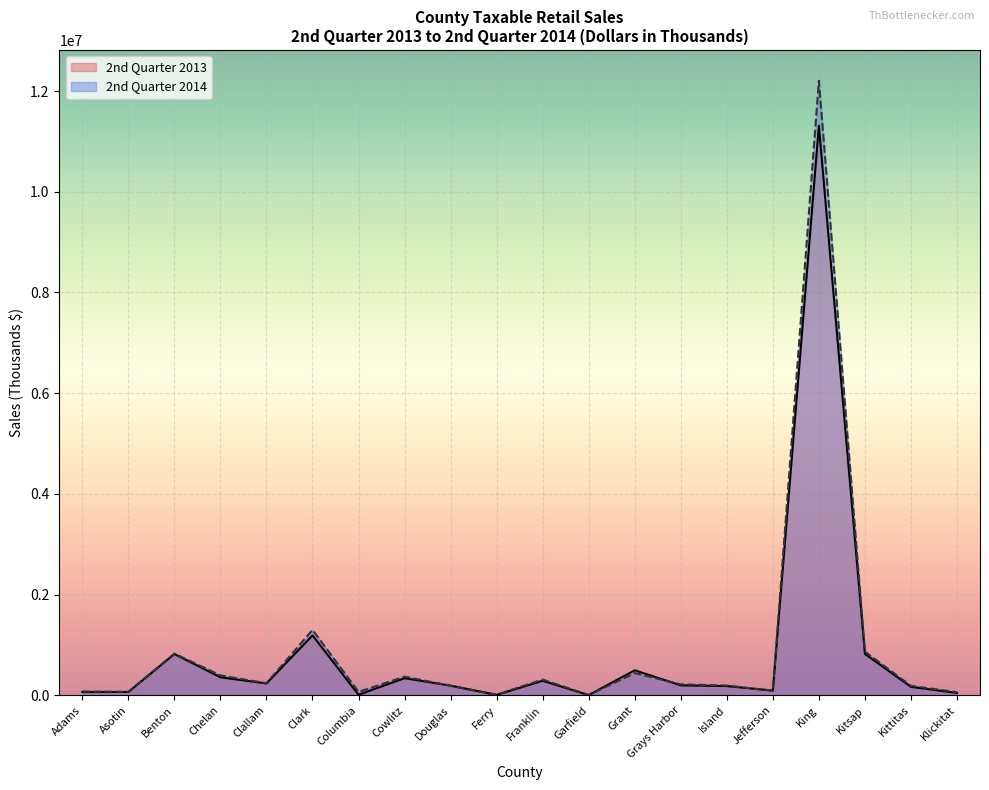

Reading left to right, extract all data points from this chart.

2nd Quarter 2013: 67504	67340	821514	359767	236474	1191060	12352	341937	193859	10727	290010	5865	498265	199402	184836	95404	11310912	823109	169797	48029
2nd Quarter 2014: 76856	70898	829174	396440	240787	1300220	69708	372220	189183	11802	313921	7491	443377	219439	195080	92900	12203926	868357	189529	63519